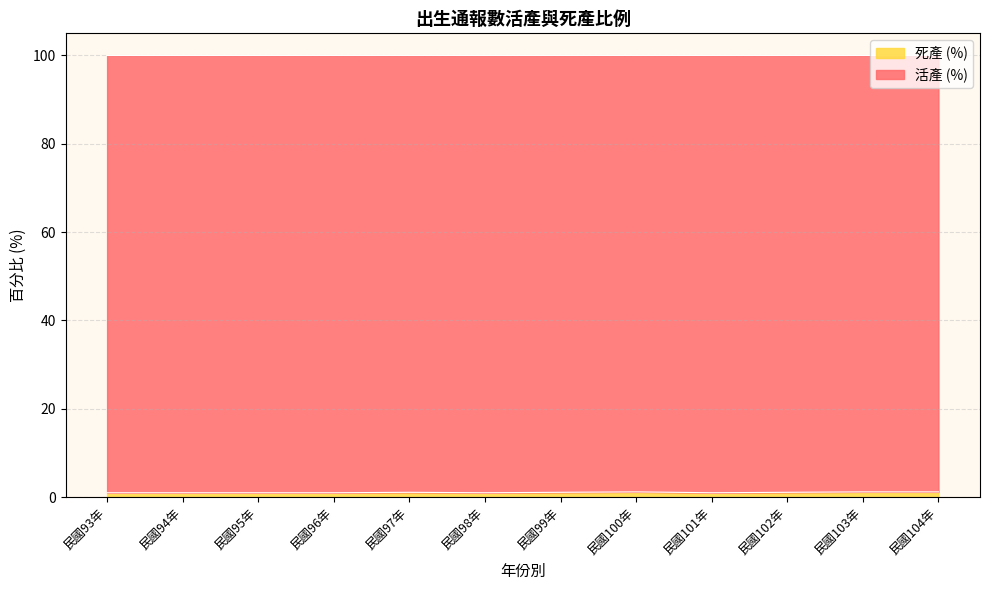

Is it true that the value at 民國98年 is 0.4?

False